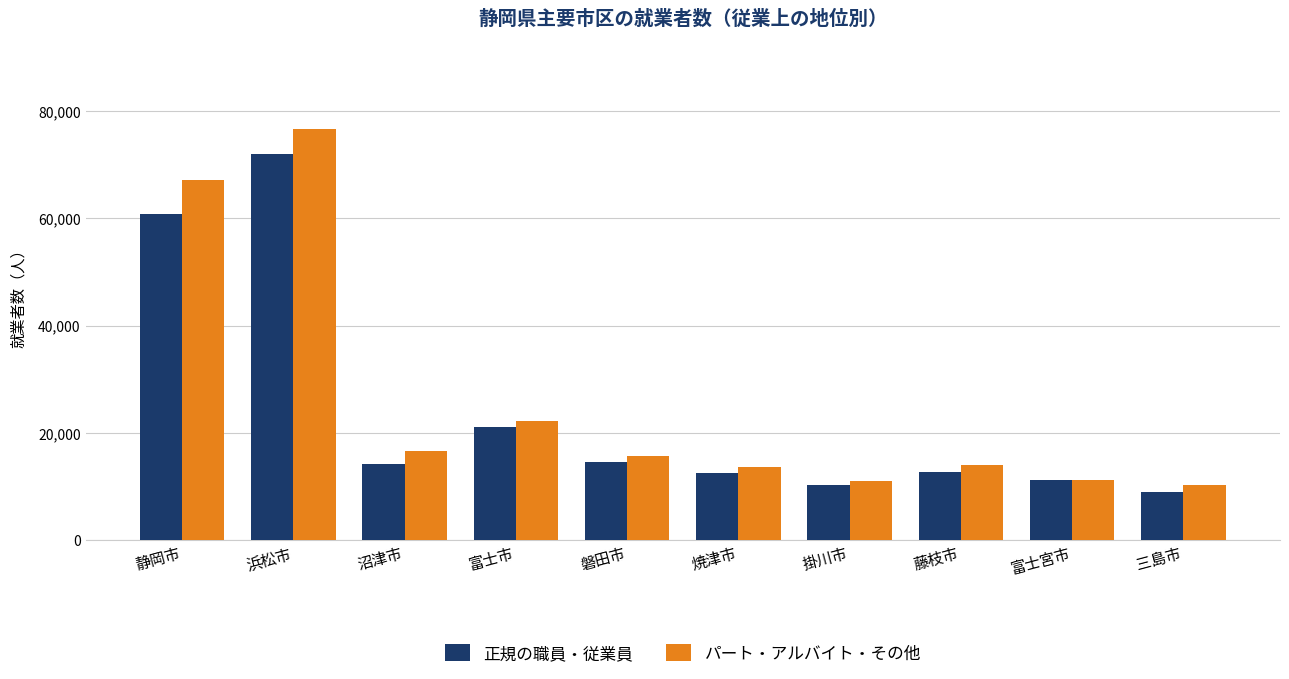

What is the smallest value displayed?

9025